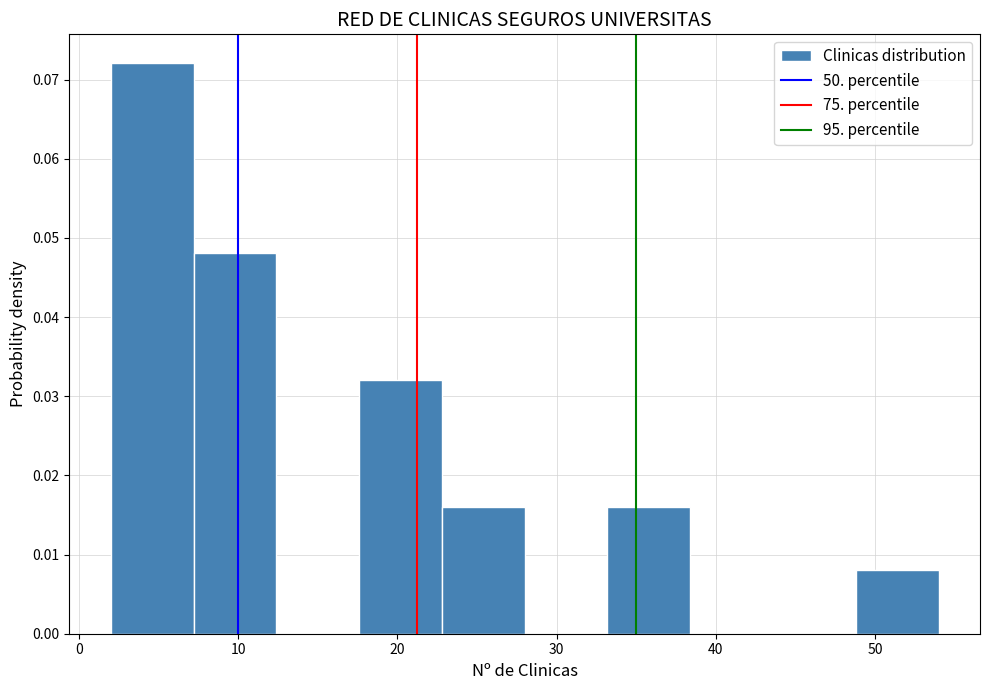

Reading left to right, transcribe this chart: for each bar, give the range it covers on the x-axis and its height. Neither the bar edges nor the heights are printed on the chart, so give them approximately, as read against the axes.

2.0 to 7.2: 0.072
7.2 to 12.4: 0.048
12.4 to 17.6: 0
17.6 to 22.8: 0.032
22.8 to 28.0: 0.016
28.0 to 33.2: 0
33.2 to 38.4: 0.016
38.4 to 43.6: 0
43.6 to 48.8: 0
48.8 to 54.0: 0.008